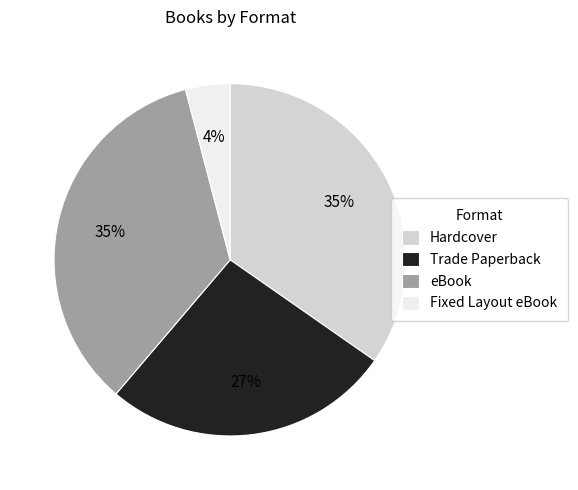

Is the sum of eBook and Hardcover greater than half?

Yes